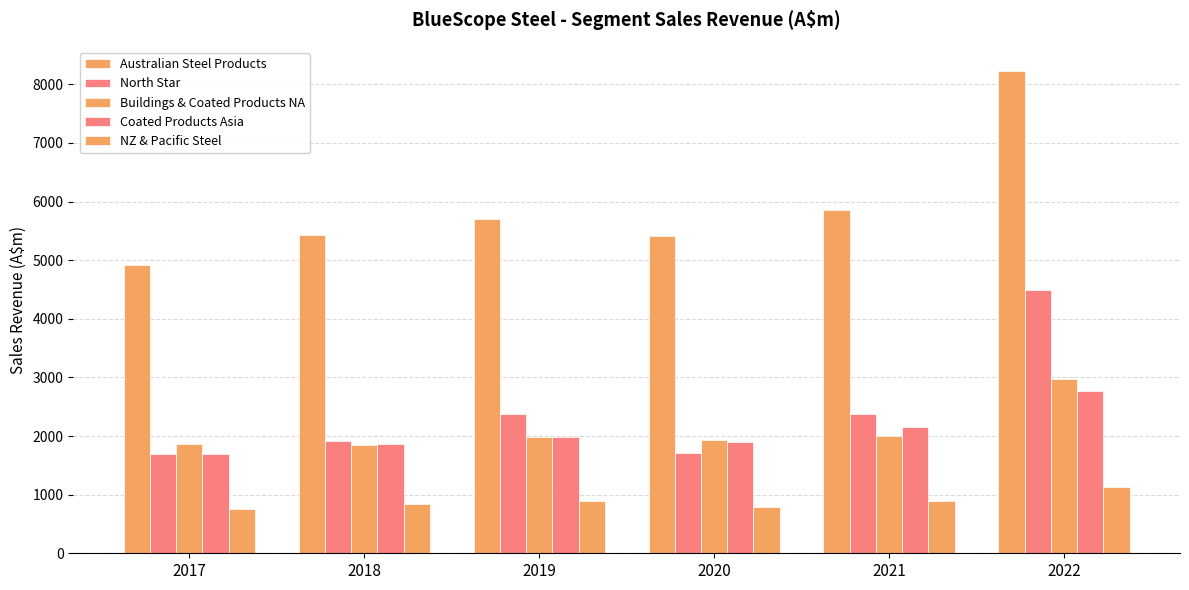

Reading right to left, transcribe all the data shown in this chart.

Australian Steel Products: 8228.7	5848.5	5418.1	5707.5	5423.2	4918.7
North Star: 4494.5	2377.7	1713.0	2375.7	1923.9	1700.9
Buildings & Coated Products NA: 2980.1	2003.3	1924.8	1984.0	1852.7	1855.9
Coated Products Asia: 2770.4	2146.7	1903.8	1987.4	1868.6	1698.5
NZ & Pacific Steel: 1125.2	894.3	792.4	888.1	833.6	747.5